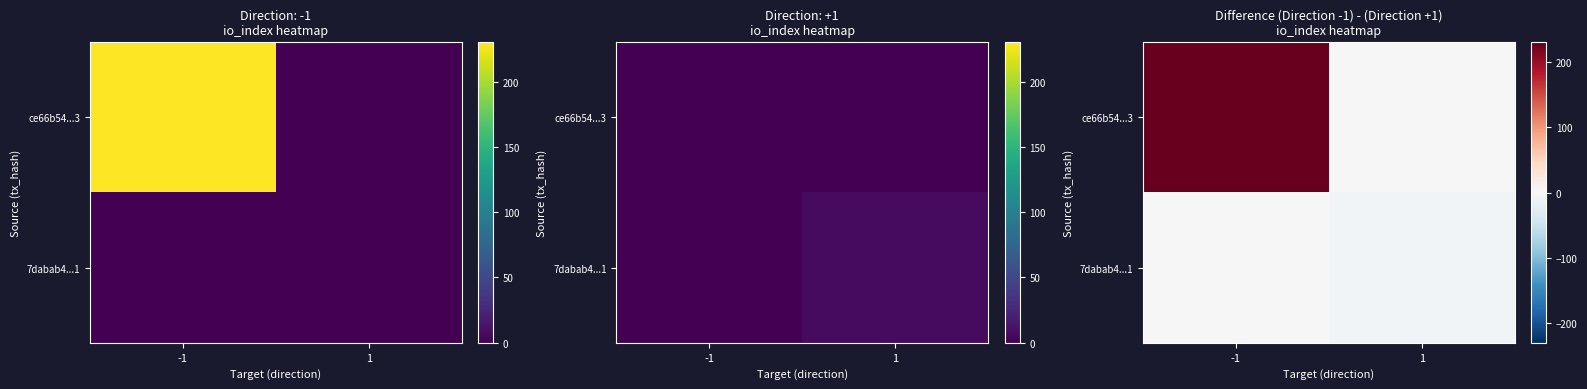

List the series in order of their overall mean, highest first.

ce66b54...3, 7dabab4...1